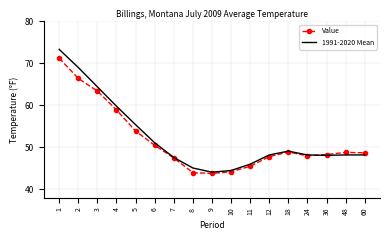

List the series in order of their peak value, lowest first.

Value, 1991-2020 Mean